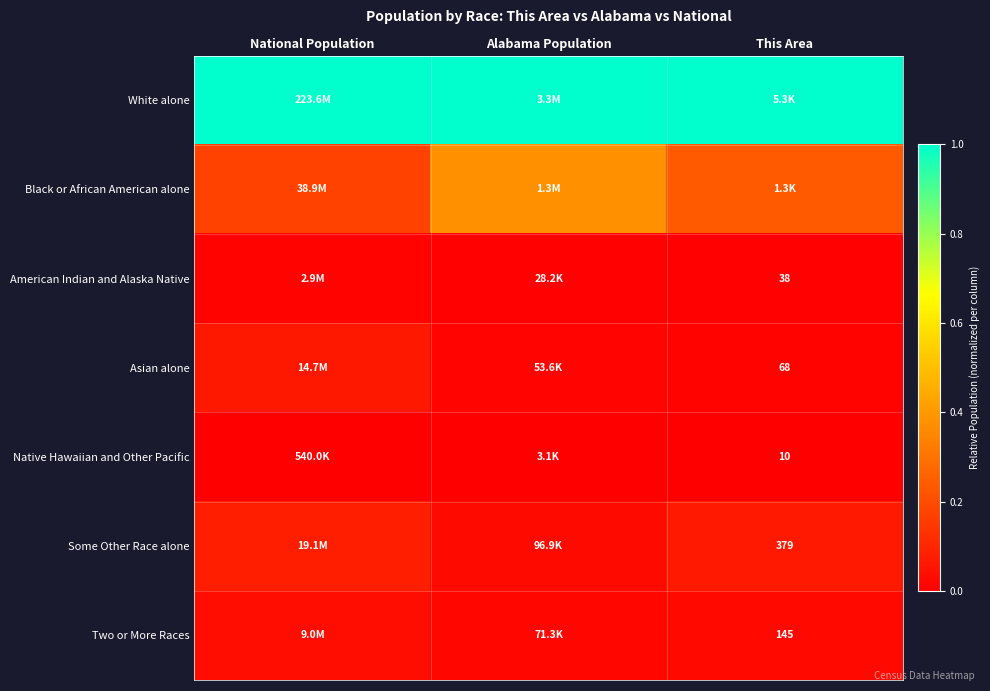

List the labels in order of Some Other Race alone value, largest first.

National Population, This Area, Alabama Population